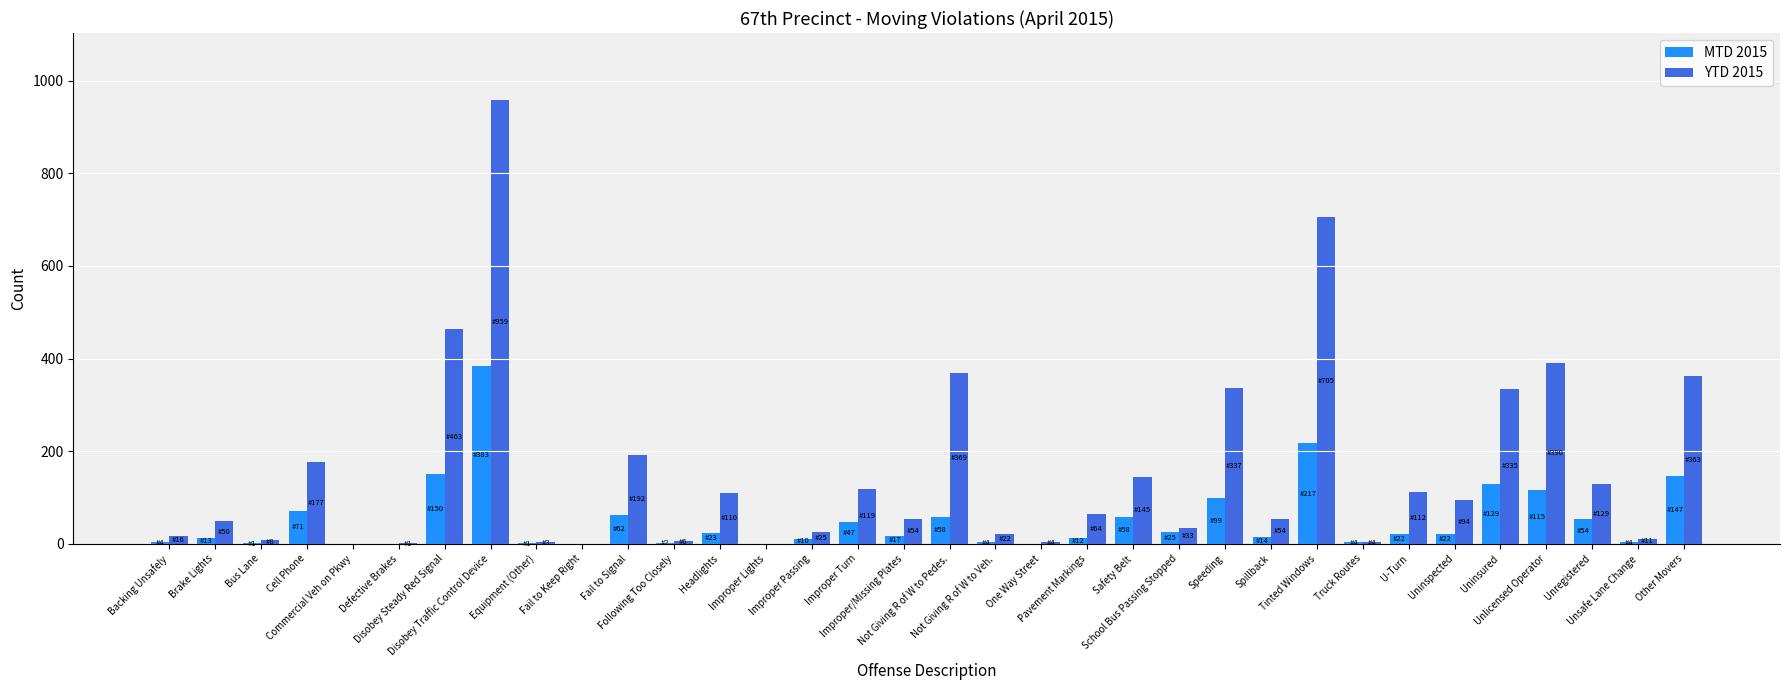

What is the maximum value for YTD 2015?

959